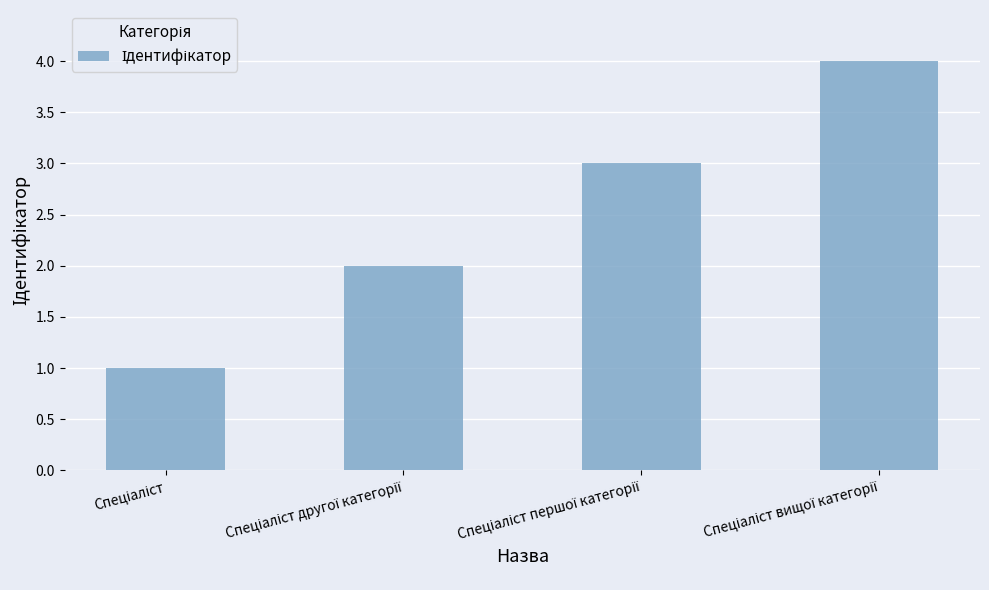

Reading left to right, what are all the values shown in this chart?

1	2	3	4